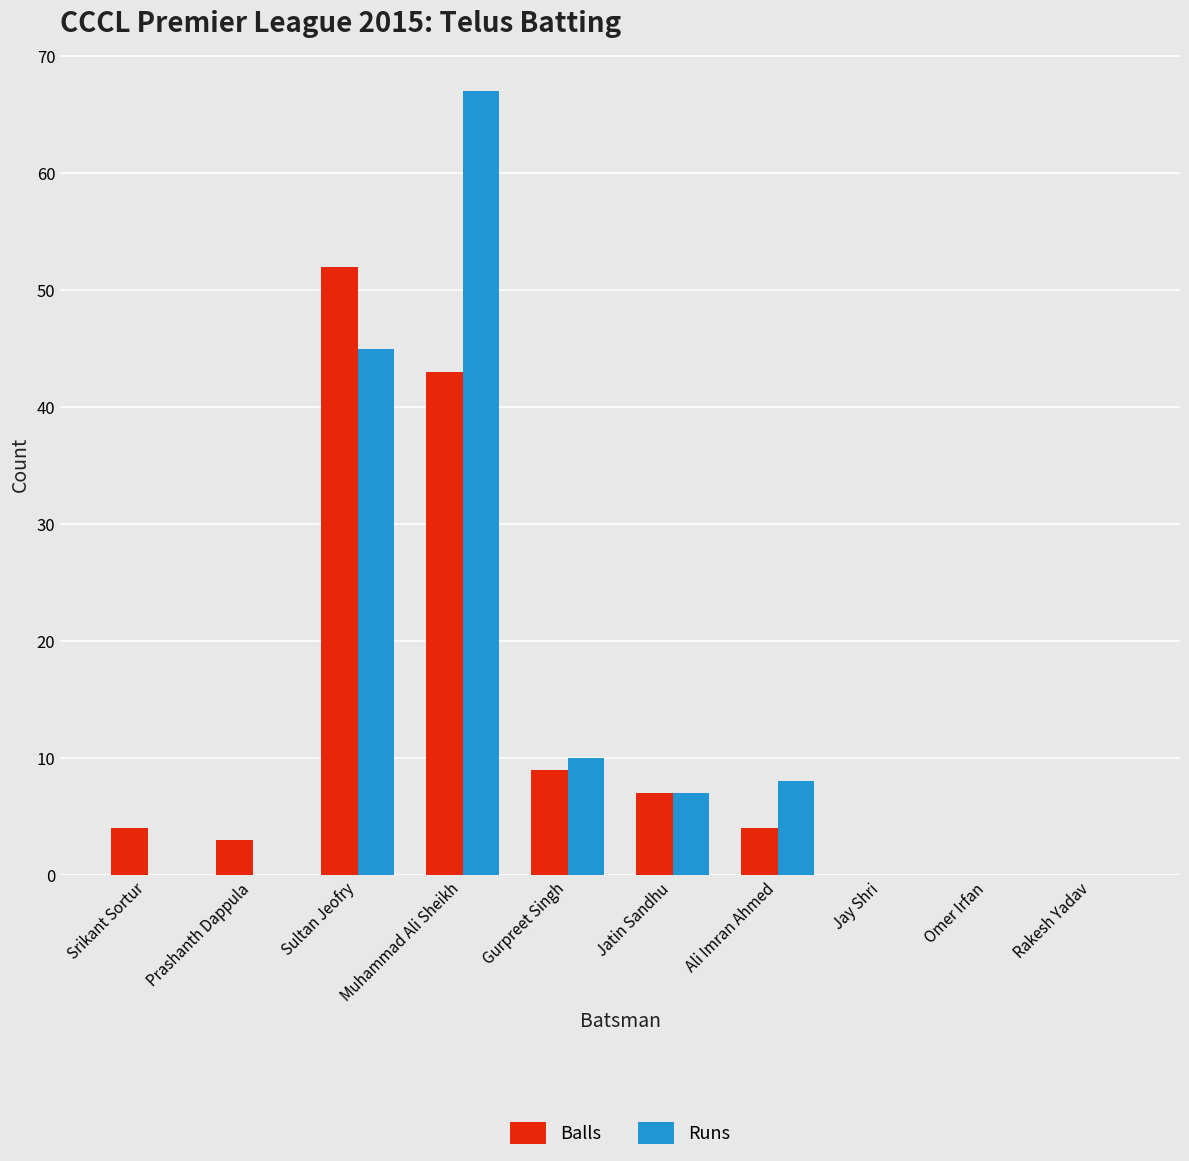

What is the sum of the Balls values at Sultan Jeofry and Gurpreet Singh?

61